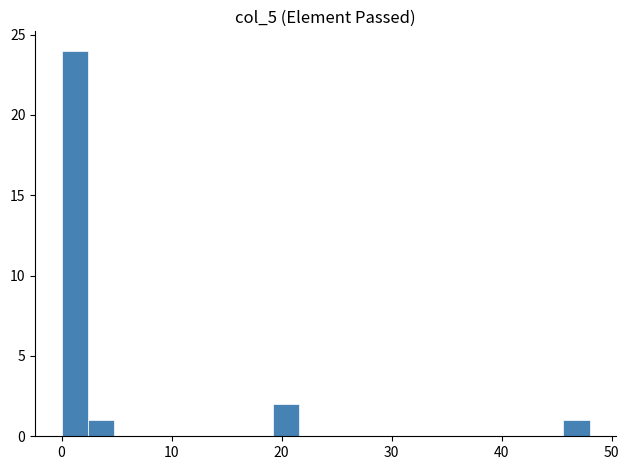

Around what value on the x-axis is the tallest bar? Give the approximate position of its centre, as read against the axis.

1